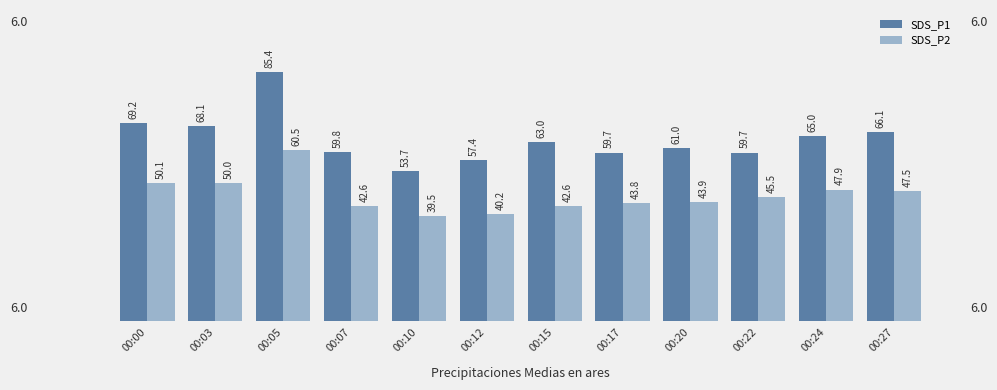

What is the value of the SDS_P2 bar at the 8th from the left?

43.8